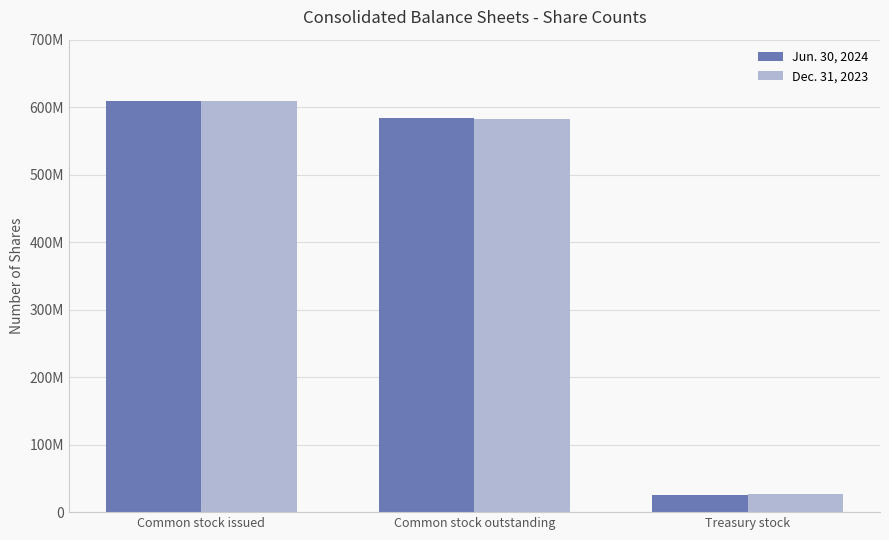

What are all the series names shown in the legend?

Jun. 30, 2024, Dec. 31, 2023